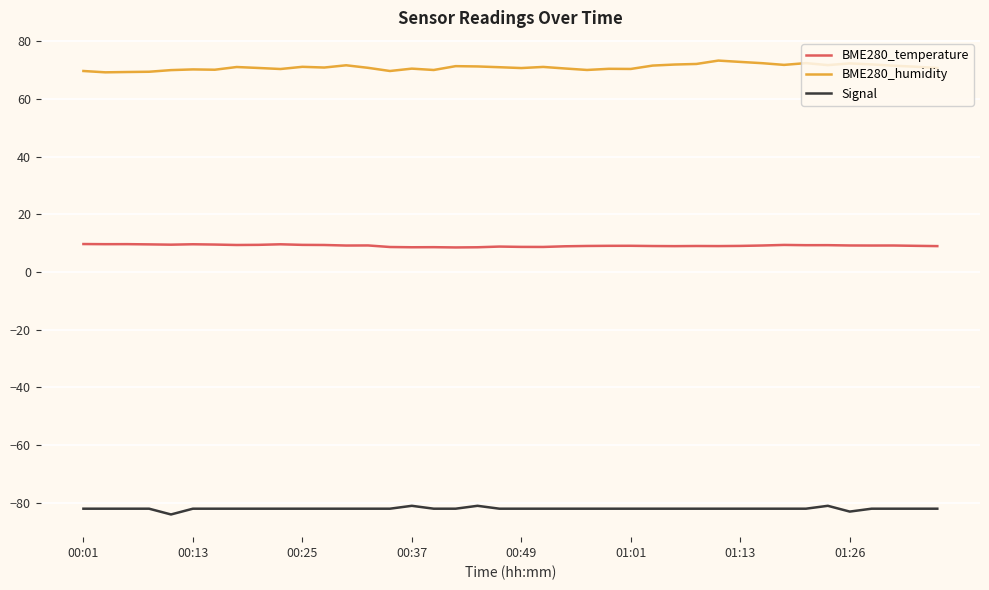

What is the smallest value displayed?

-84.0